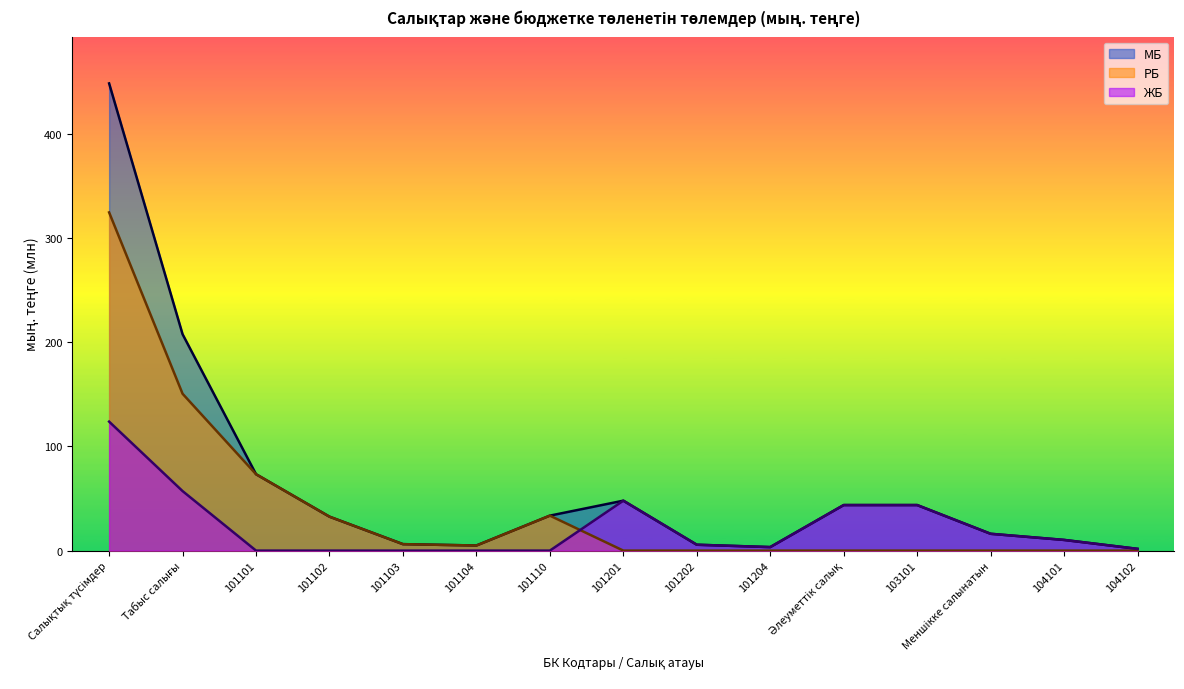

How many categories are shown in the chart?

15